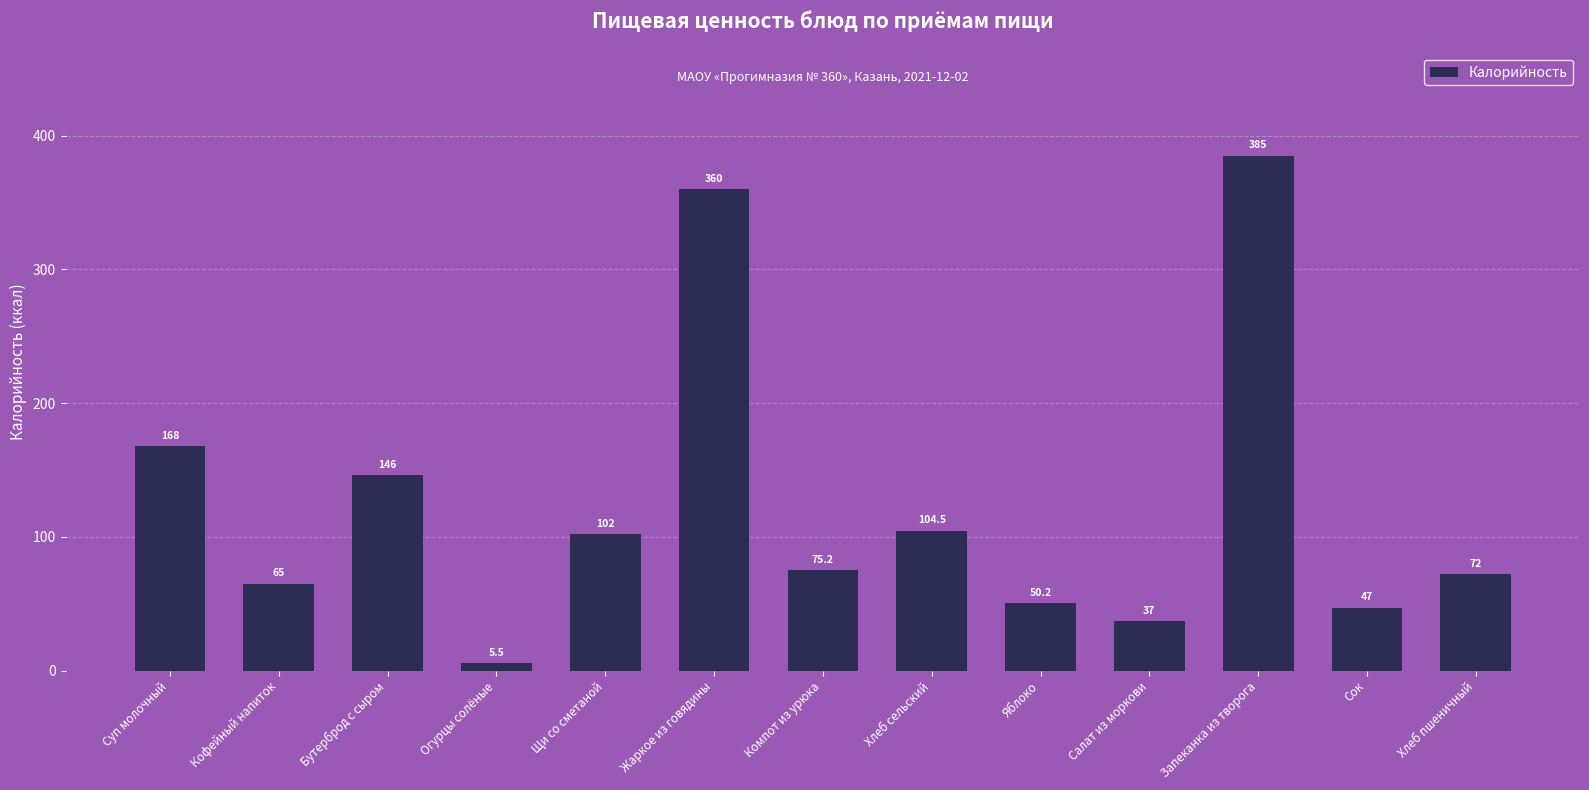

Are the bars horizontal?

No